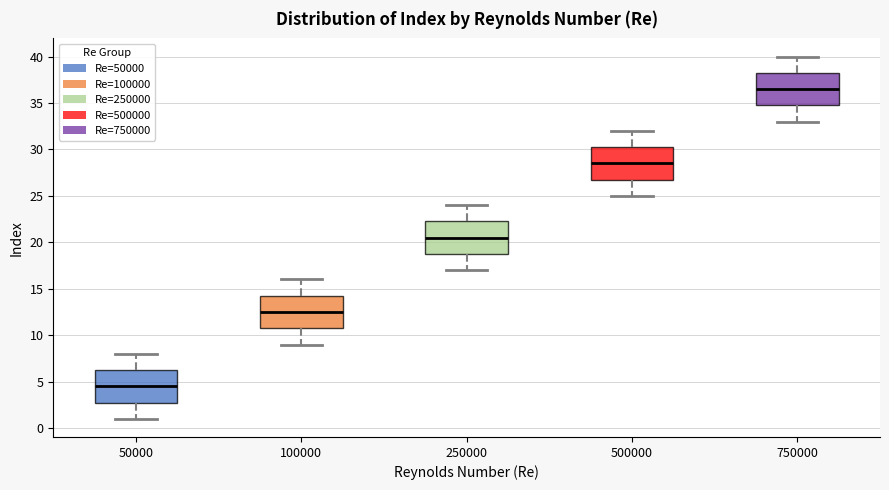

Reading left to right, transcribe this box plot: for each box, give where its median line is, the range the box spans, and where its two whiskers end, as read against the y-axis. The values are not printed on the chart, so give them approximately, as read against the axis.

50000: median 4.5, box 3.0 to 6.5, whiskers 1.0 to 8.0
100000: median 12.5, box 11.0 to 14.5, whiskers 9.0 to 16.0
250000: median 20.5, box 19.0 to 22.5, whiskers 17.0 to 24.0
500000: median 28.5, box 27.0 to 30.5, whiskers 25.0 to 32.0
750000: median 36.5, box 35.0 to 38.5, whiskers 33.0 to 40.0